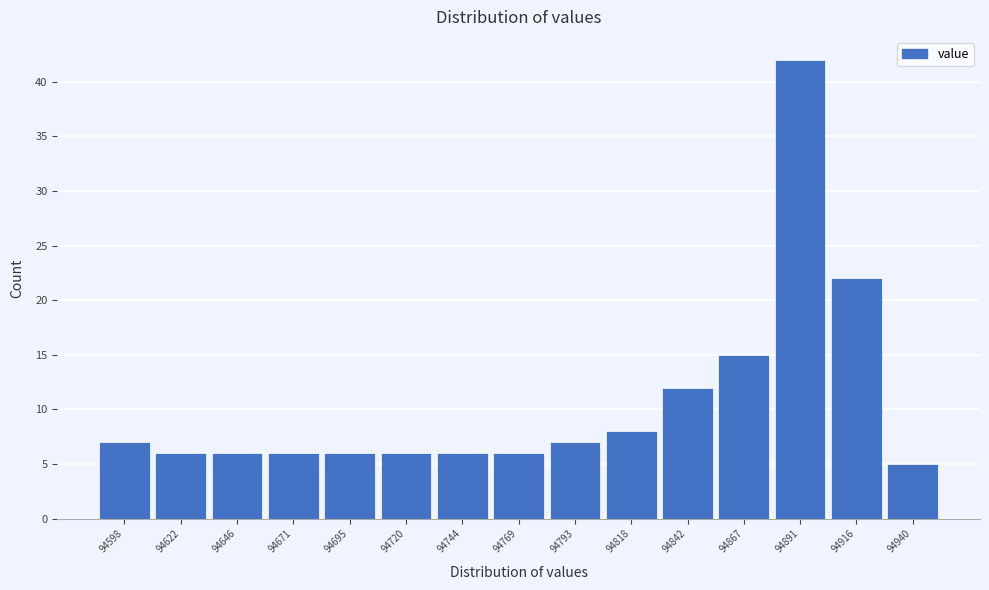

Reading left to right, what are all the values shown in this chart?

94598=7	94622=6	94646=6	94671=6	94695=6	94720=6	94744=6	94769=6	94793=7	94818=8	94842=12	94867=15	94891=42	94916=22	94940=5